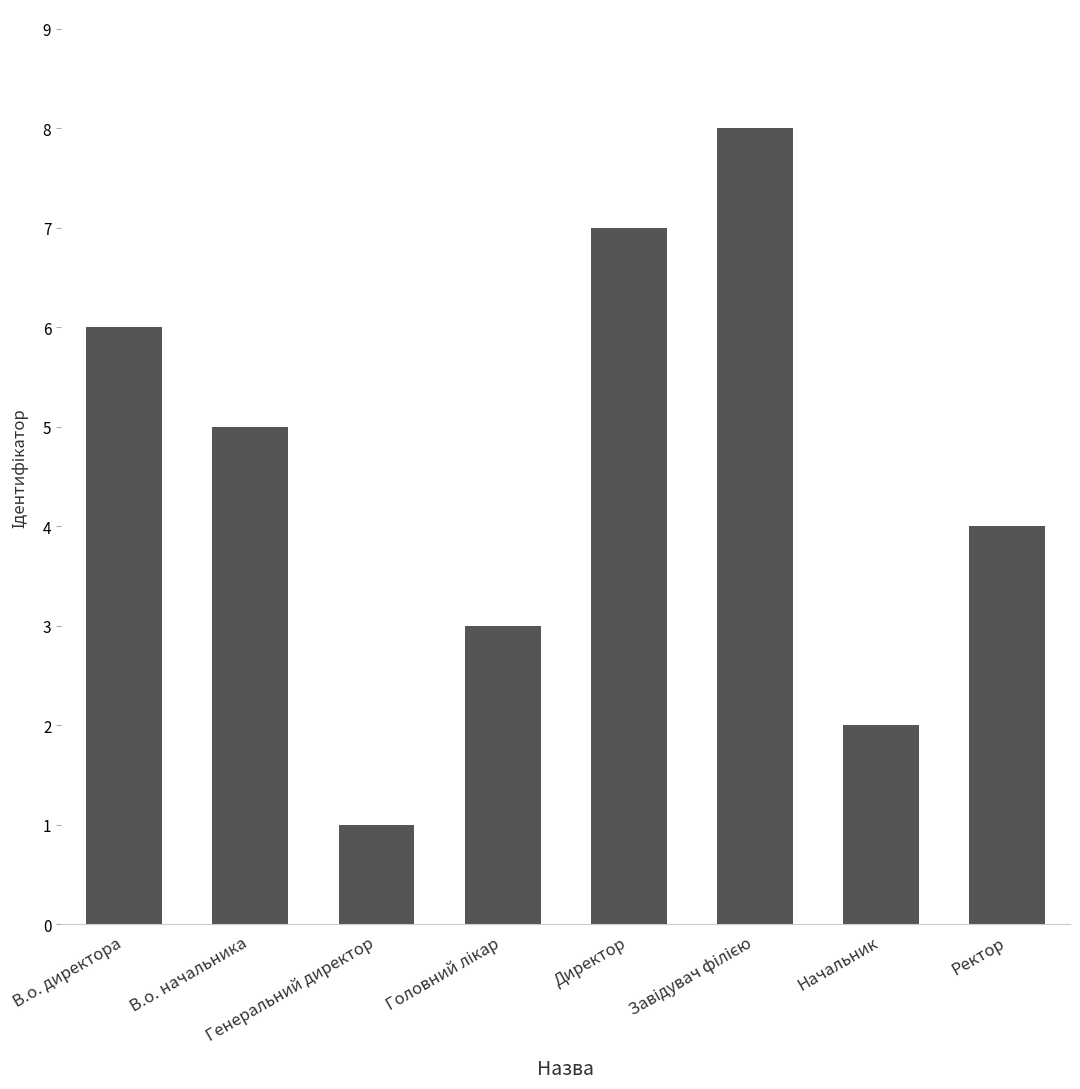

What is the difference between the second highest and minimum values?

6